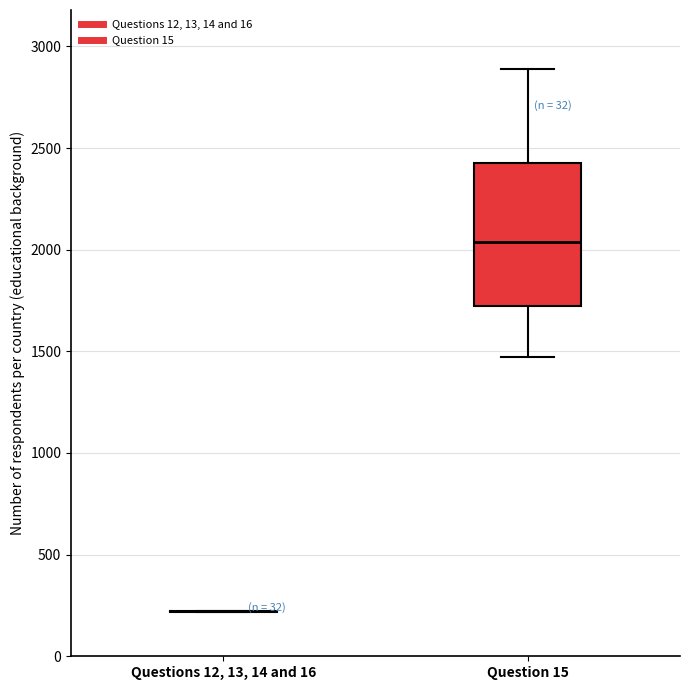

Reading left to right, transcribe this box plot: for each box, give where its median line is, the range the box spans, and where its two whiskers end, as read against the y-axis. The values are not printed on the chart, so give them approximately, as read against the axis.

Questions 12, 13, 14 and 16: box collapsed to a line at 200, whiskers 200 to 200
Question 15: median 2050, box 1700 to 2400, whiskers 1450 to 2900